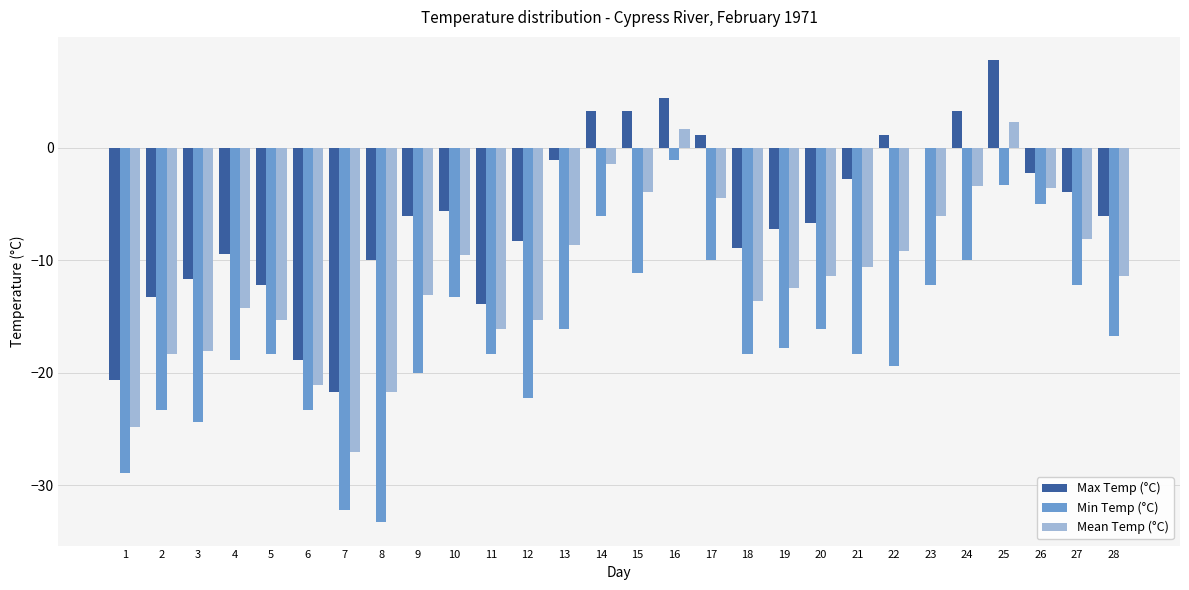

Which series has the largest total across all categories?

Max Temp (°C)